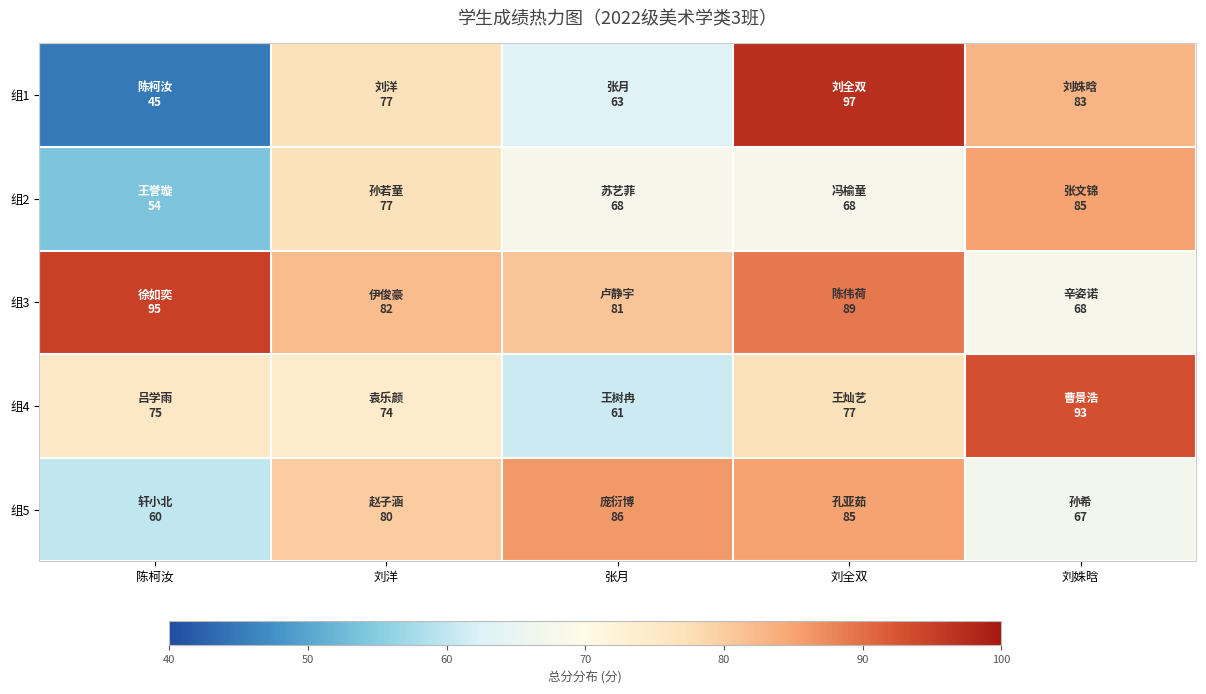

Which category has the lowest value across all series?

陈柯汝